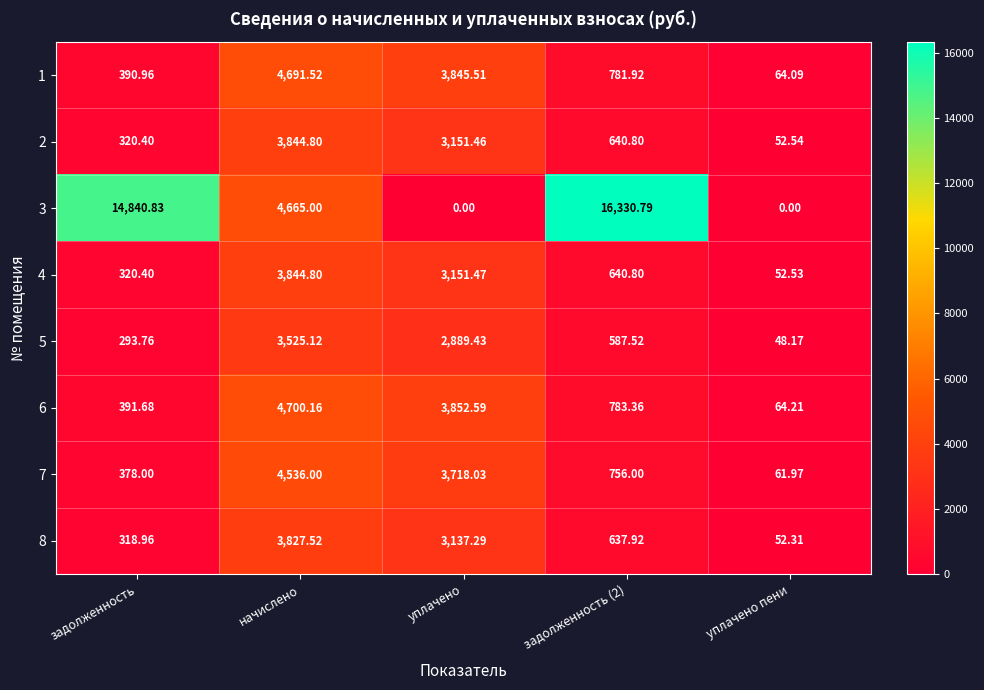

Where is 6 nearest to the value 2382?

уплачено